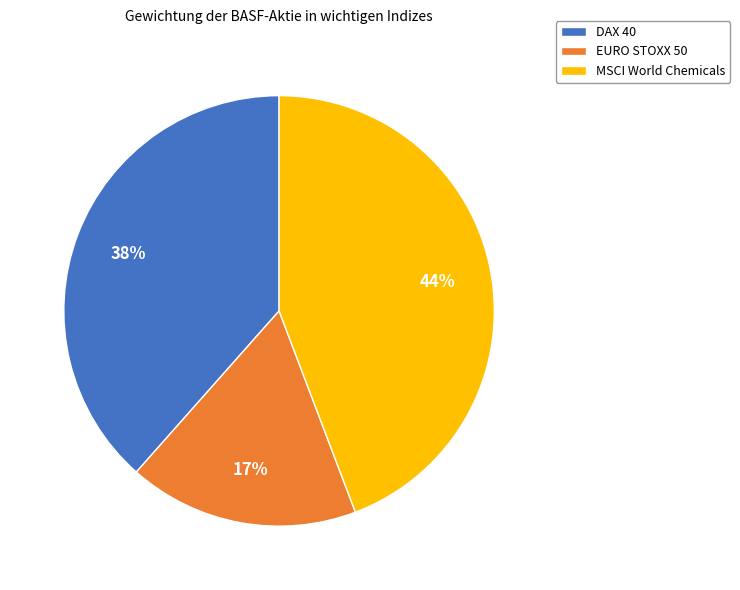

Does EURO STOXX 50 account for over 50% of the chart?

No